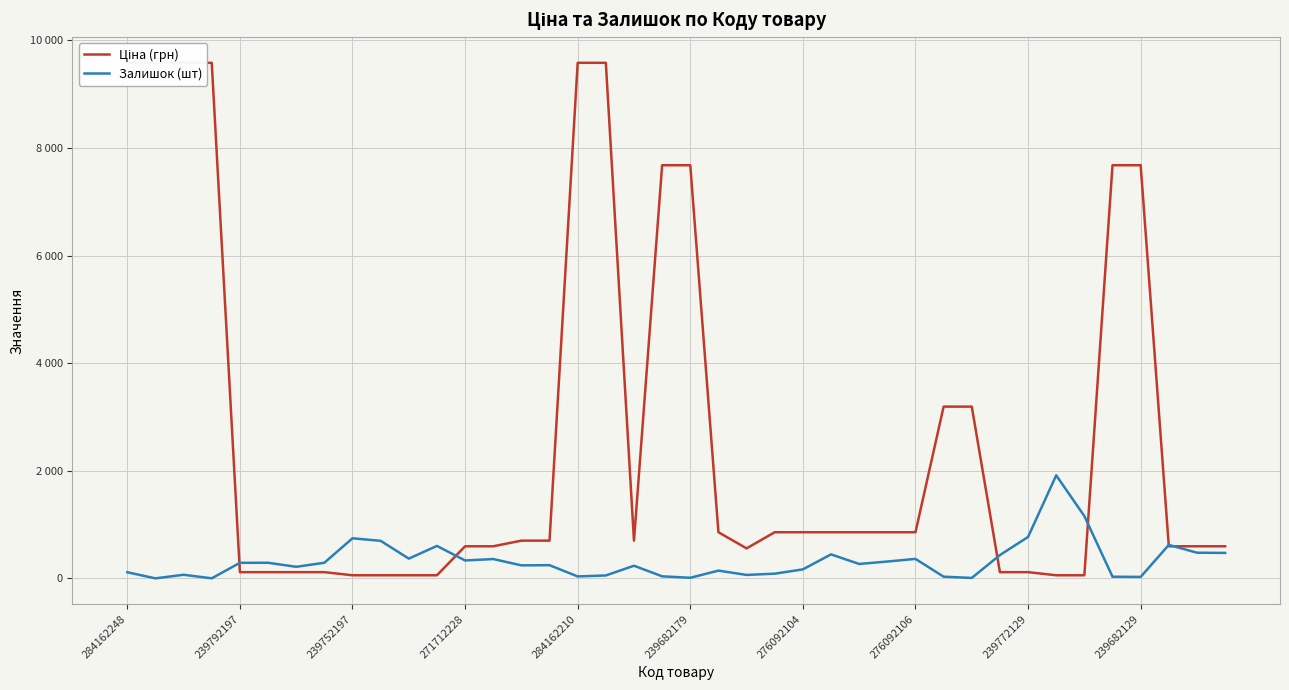

At how many categories does at least one series exceed 1712?

13